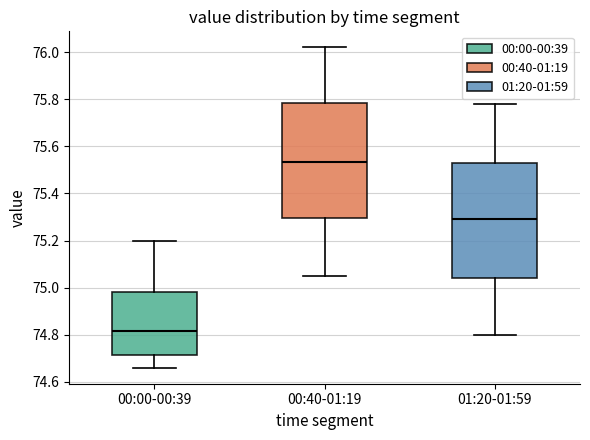

Which box's median line is the lowest?

00:00-00:39